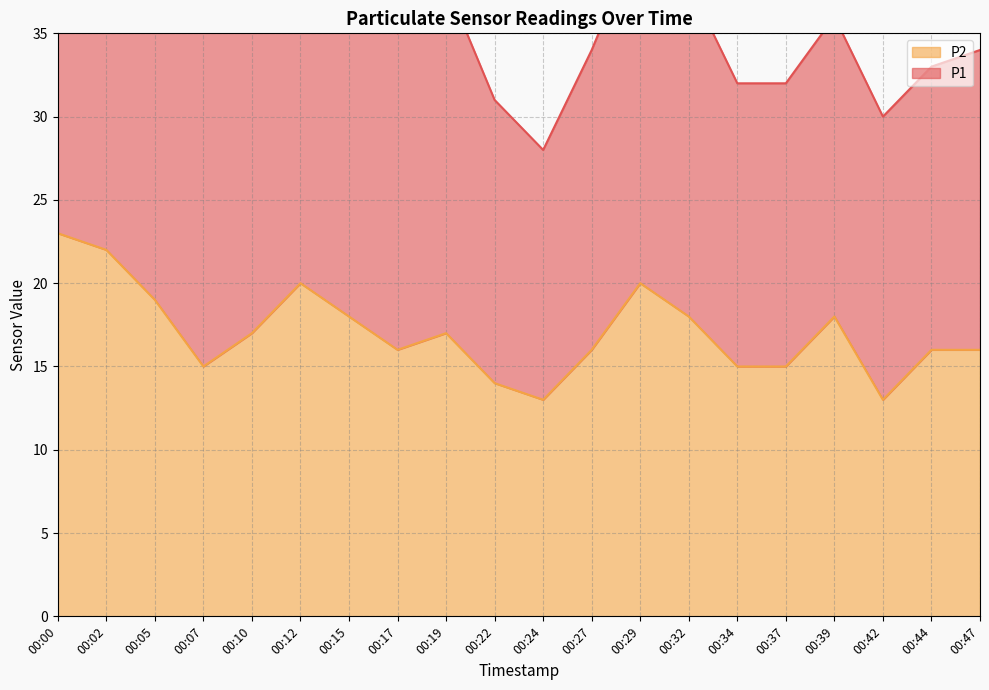

What is the minimum value shown in the chart?

13